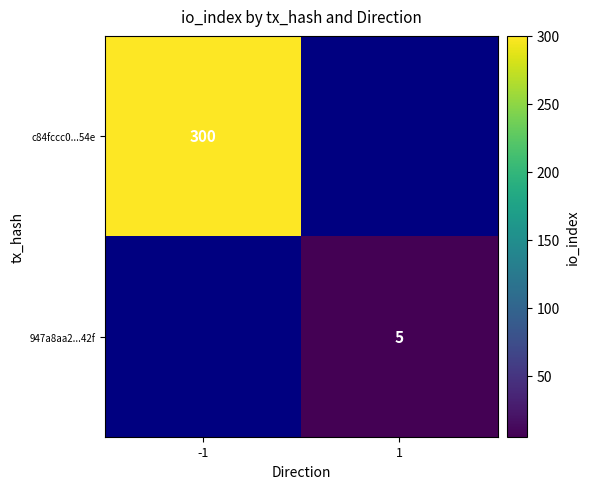

The c84fccc0...54e series shows 300 at -1. True or false?

True